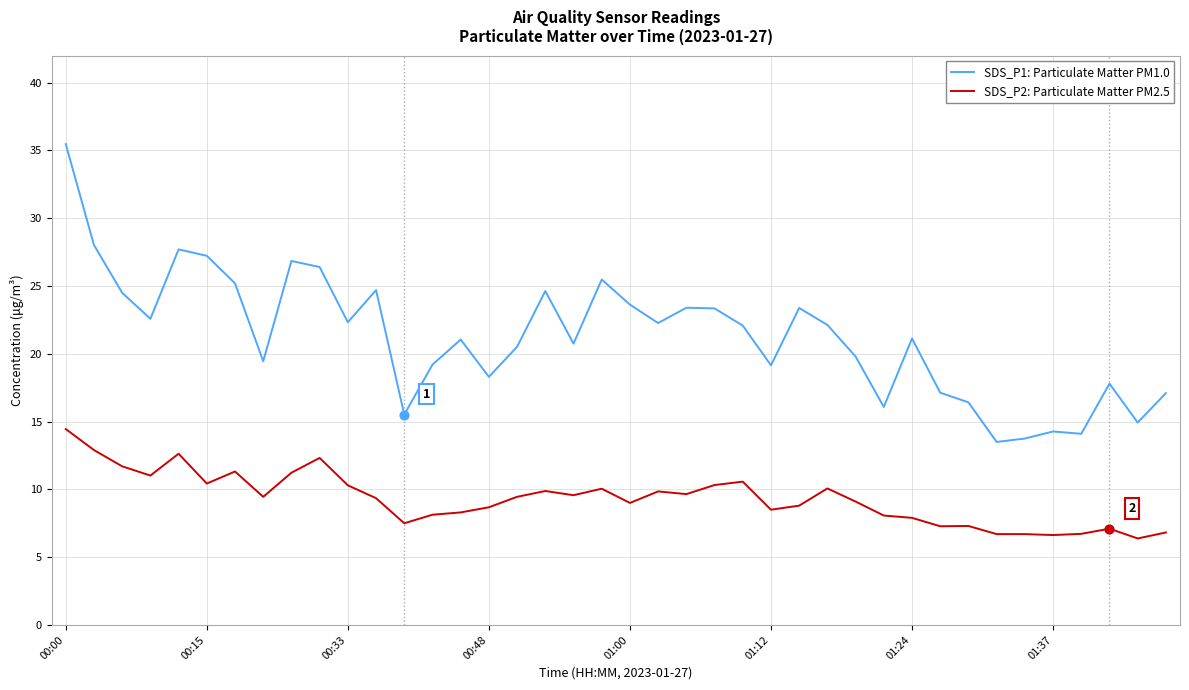

Which series has the largest total across all categories?

SDS_P1: Particulate Matter PM1.0